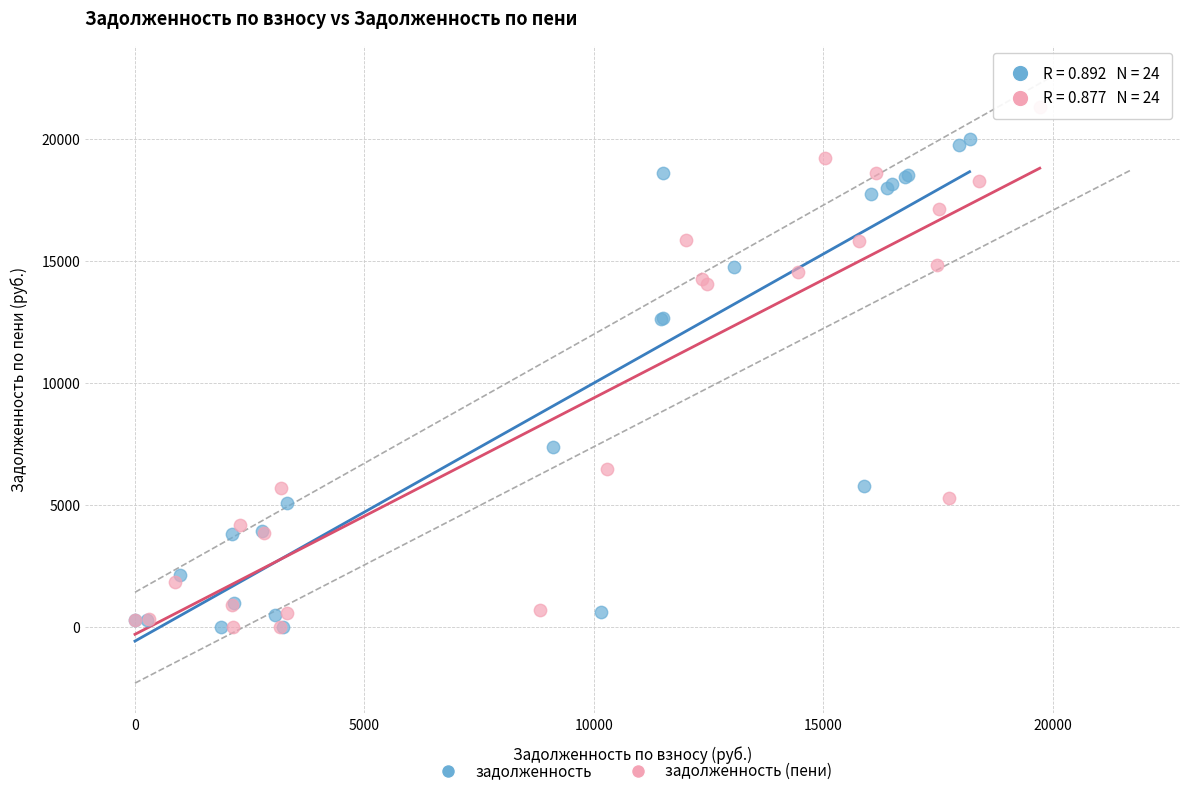

Which series reaches the maximum Y coordinate?

задолженность (пени)